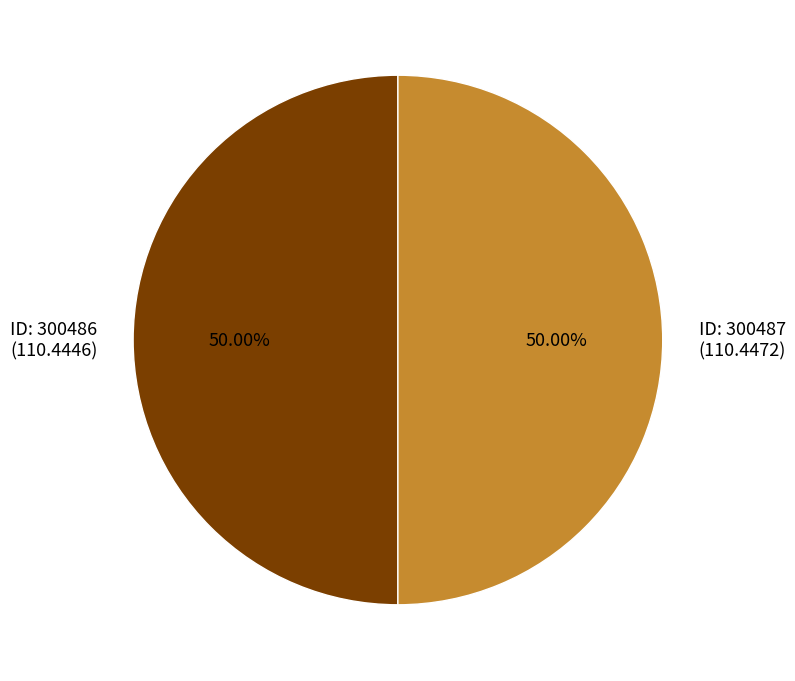

To the nearest percent, what is the average slice percentage?

50%